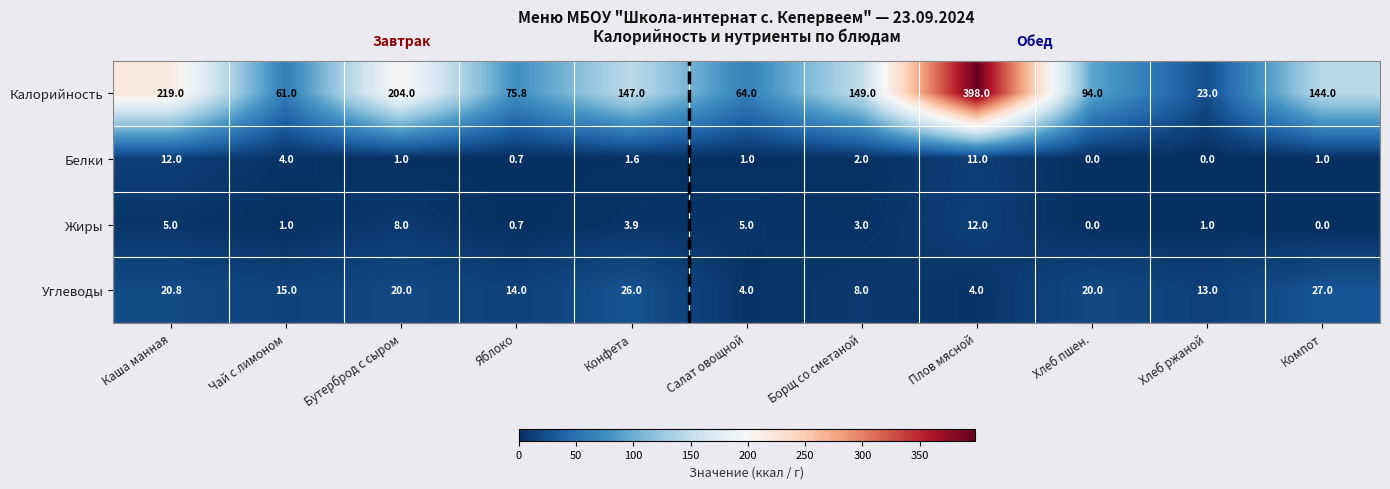

True or false: Углеводы has a value of 8.0 at Борщ со сметаной.

True